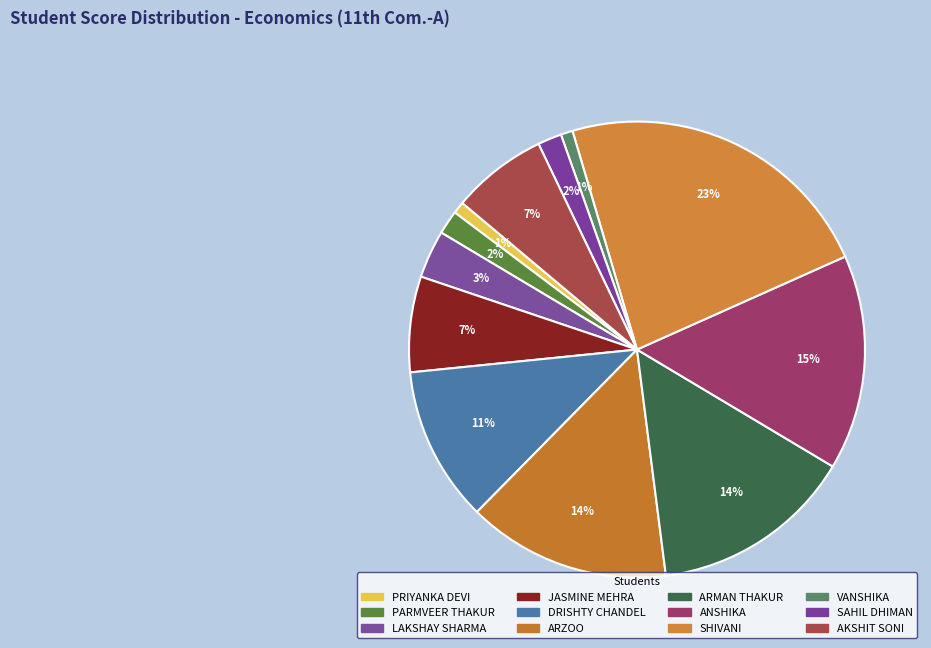

How many segments does this pie chart have?

12